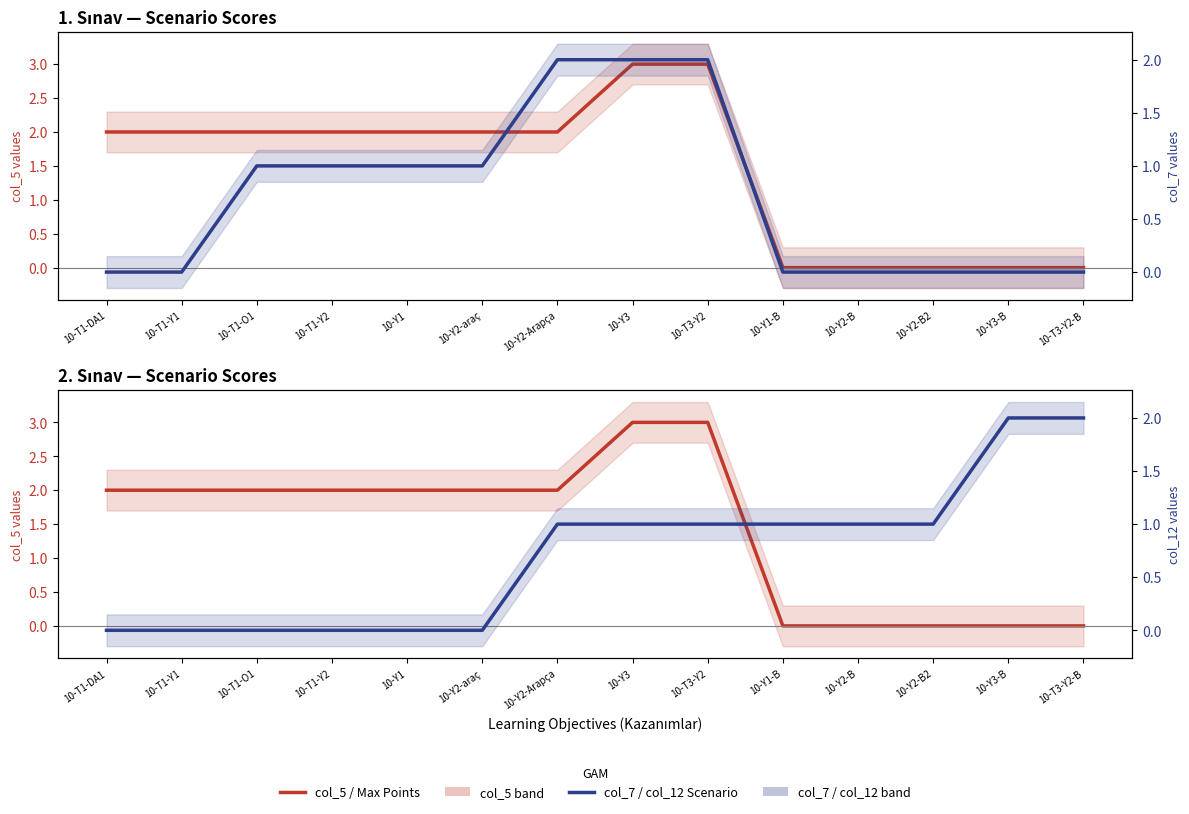

Which series has the largest total across all categories?

col_5 (Max Points)